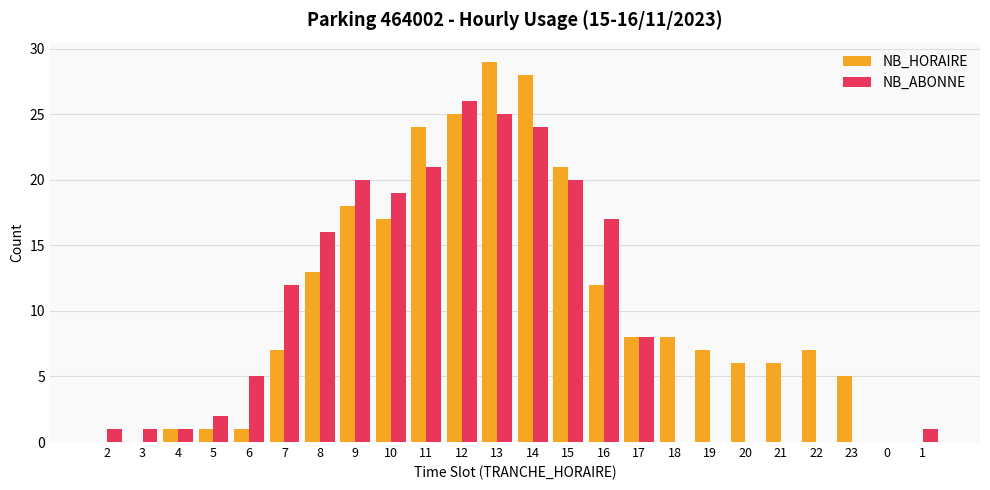

How many series are shown in this chart?

2